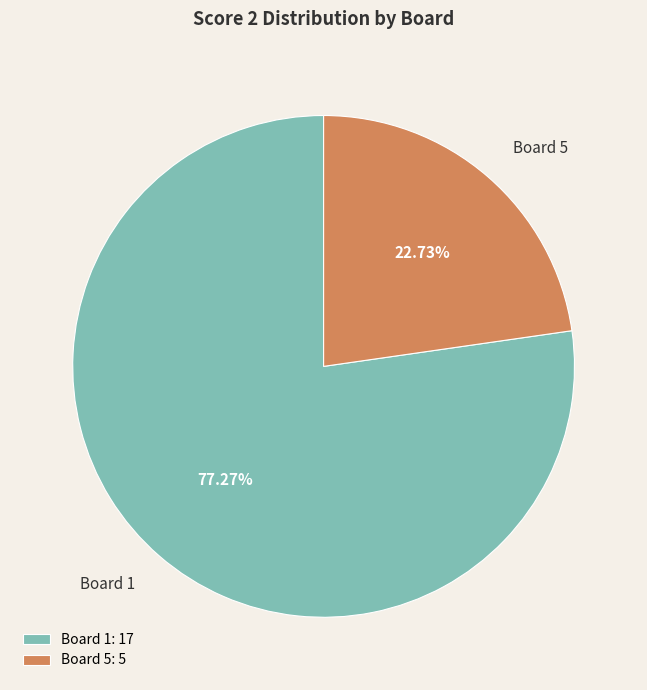

To the nearest percent, what is the difference between the largest and smallest slice percentages?

55%